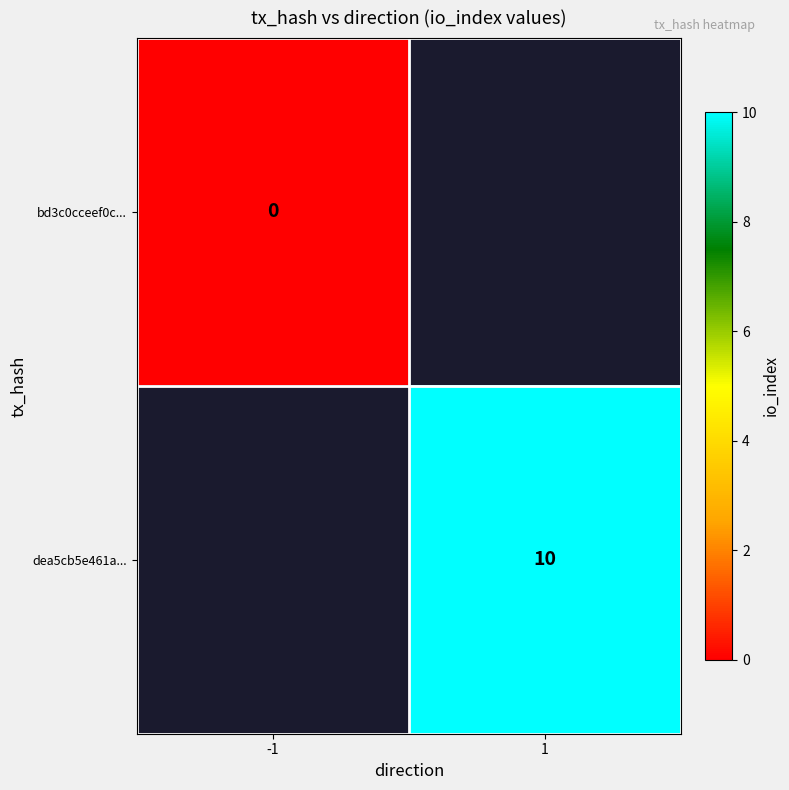

The dea5cb5e461a... series shows 17 at 1. True or false?

False